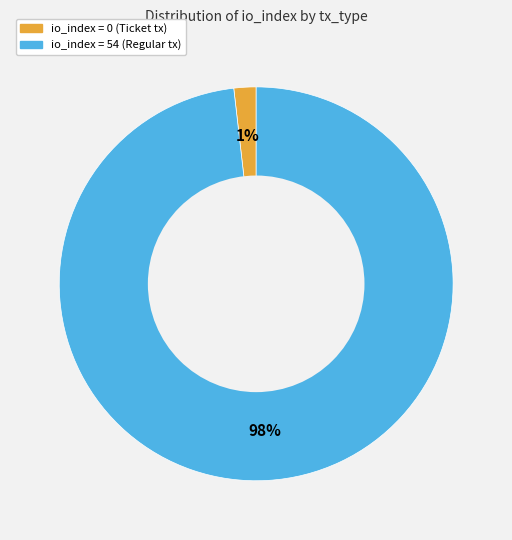

How many slices are in this pie chart?

2